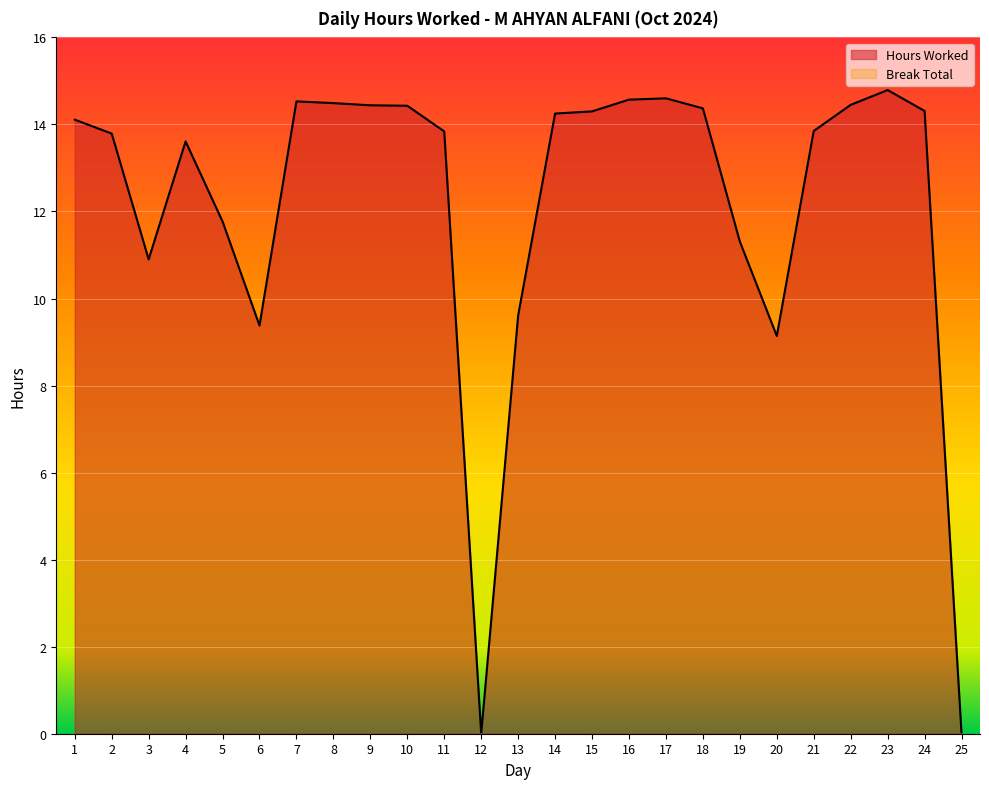

True or false: the data shows 22.6 at 2.

False